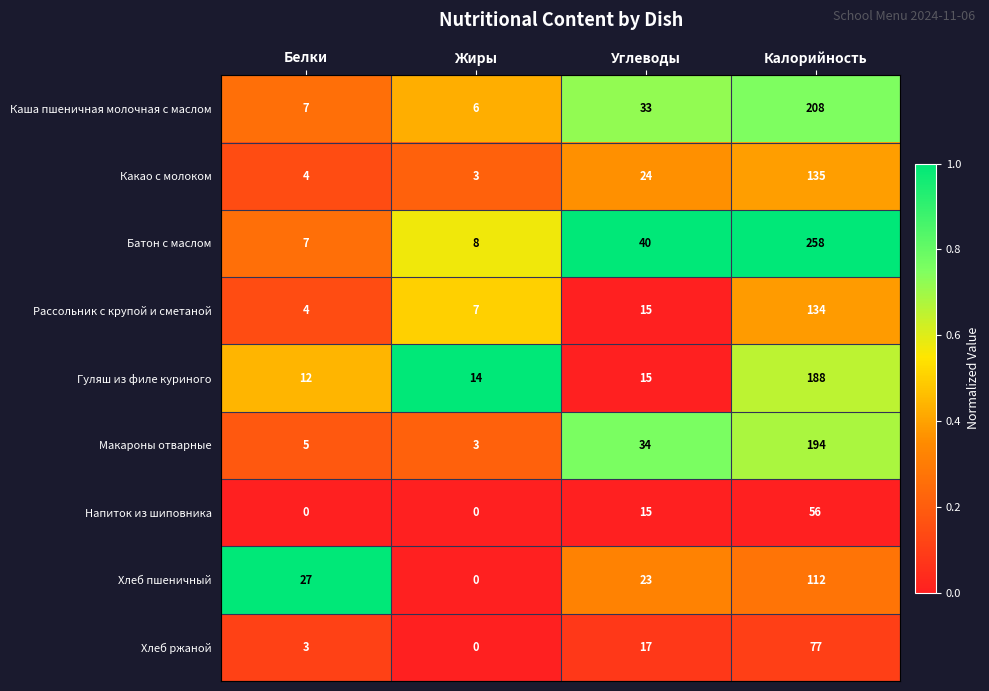

Where is Хлеб ржаной nearest to the value 38?

Углеводы